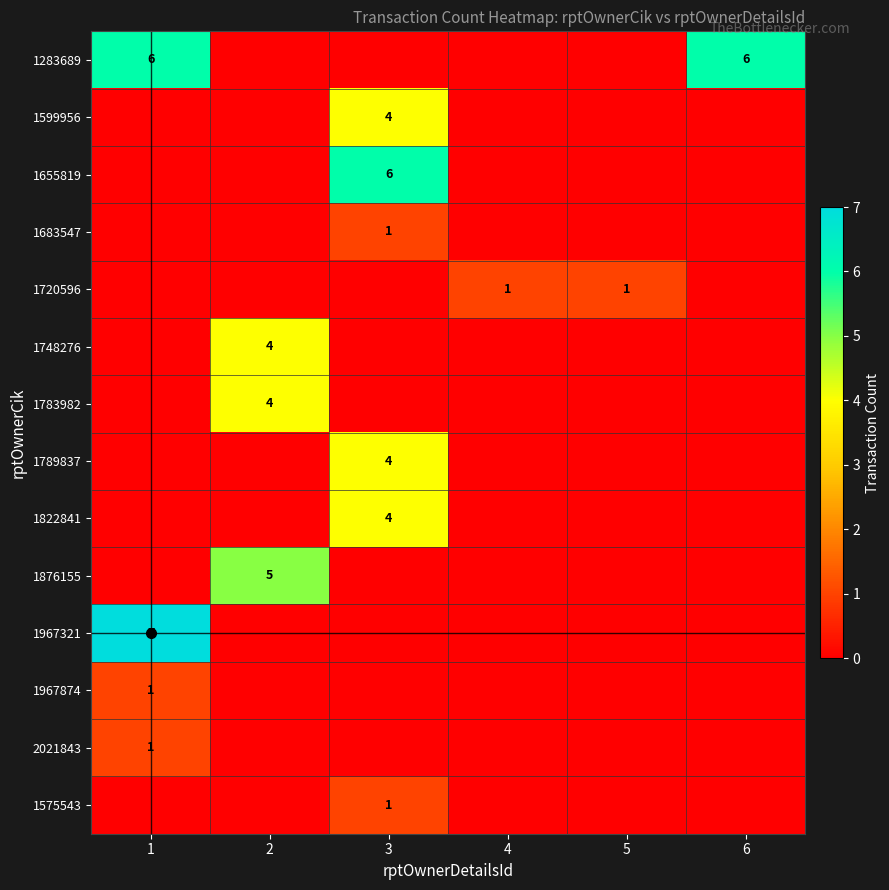

What is the difference between the 1720596 values at 5 and 1?

1